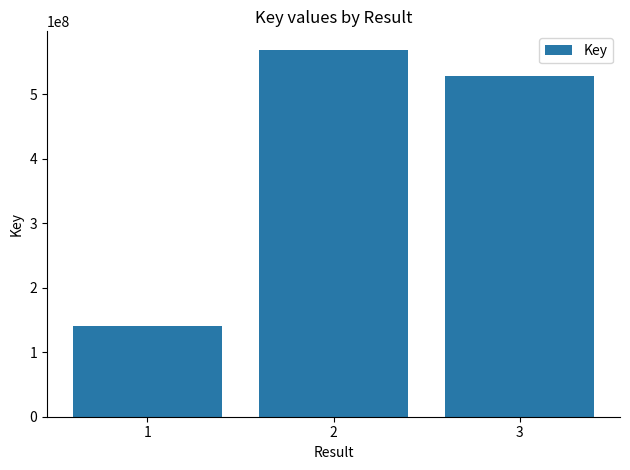

How many distinct data groups are displayed?

1